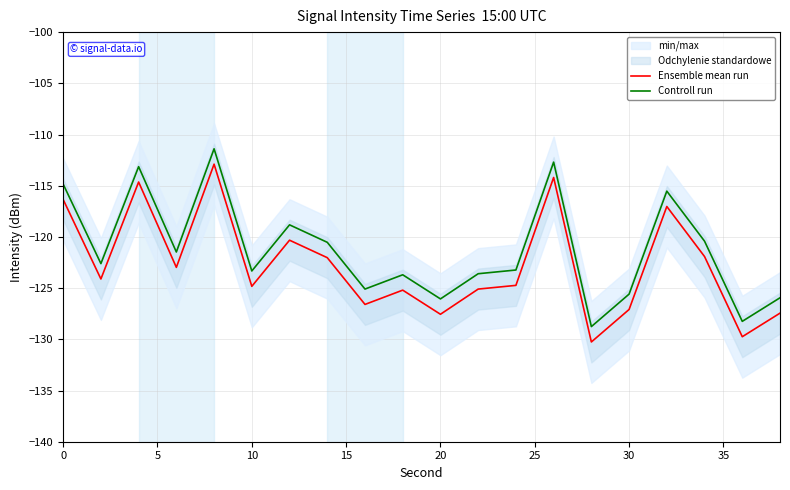

True or false: Ensemble mean run and Controll run cross at least once.

False